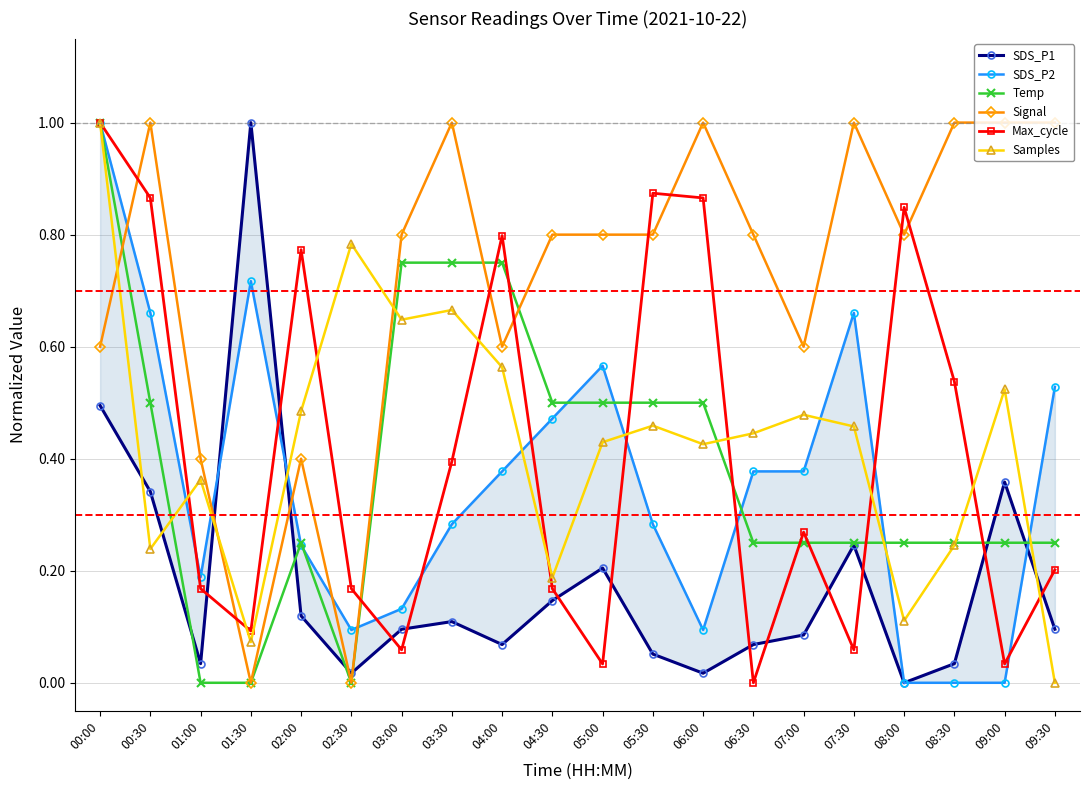

What is the sum of all SDS_P1 values?

3.6